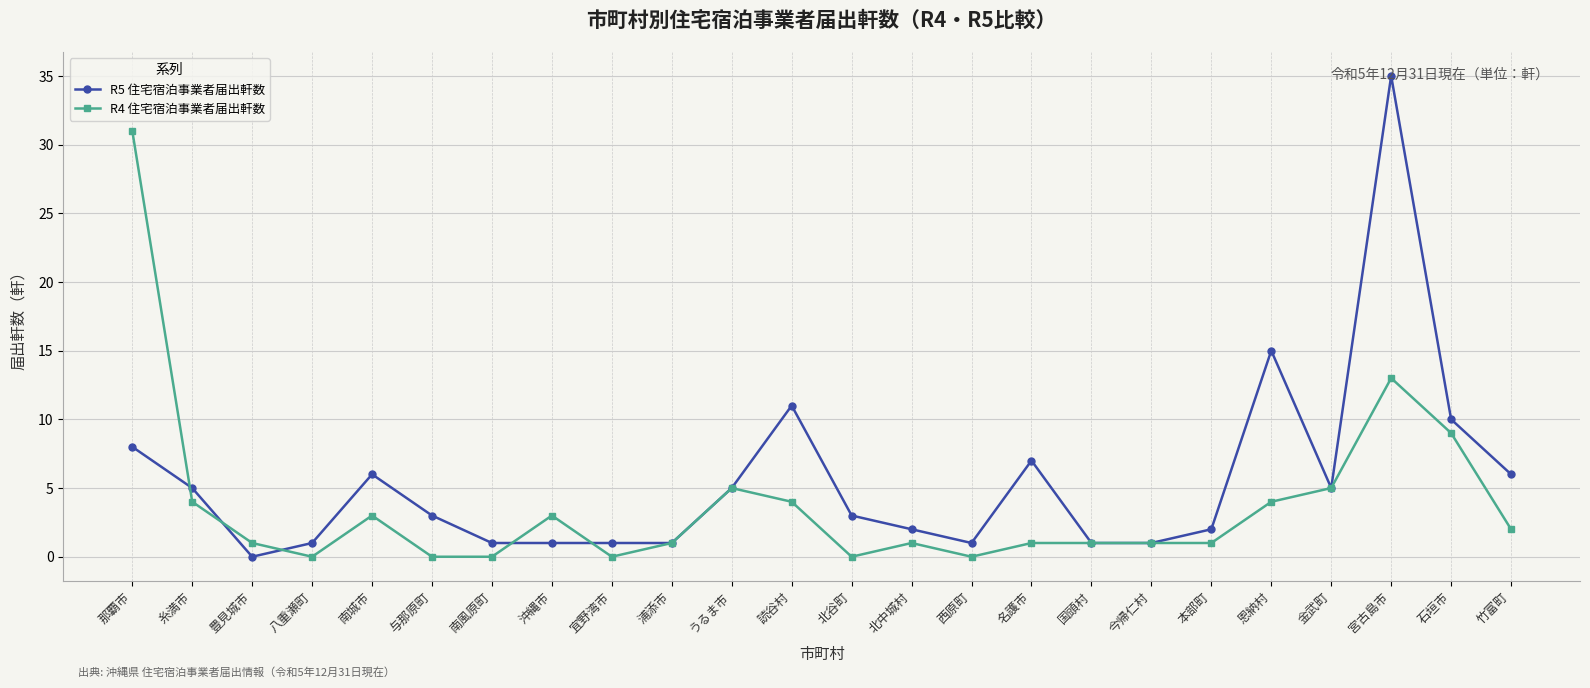

Between 名護市 and 宮古島市, which series saw the biggest shift?

R5 住宅宿泊事業者届出軒数